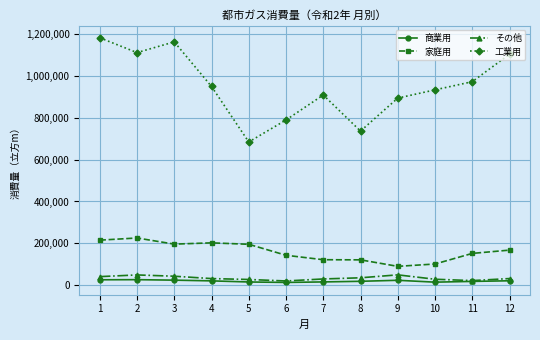

The value of 家庭用 at 4 is 67495. True or false?

False